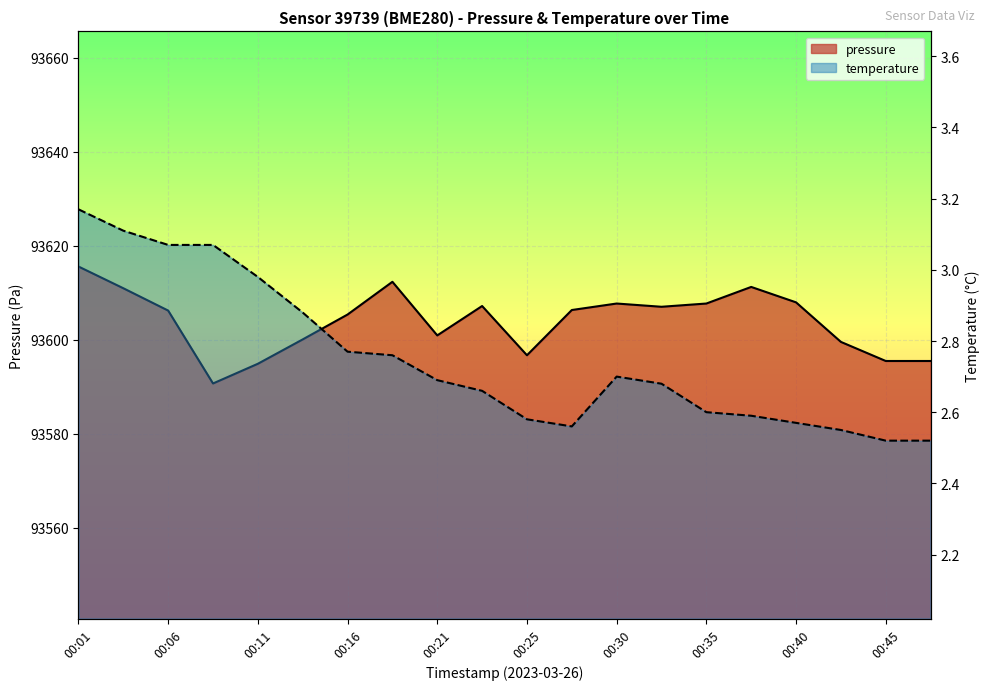

Which series has the largest range (max minus min)?

pressure